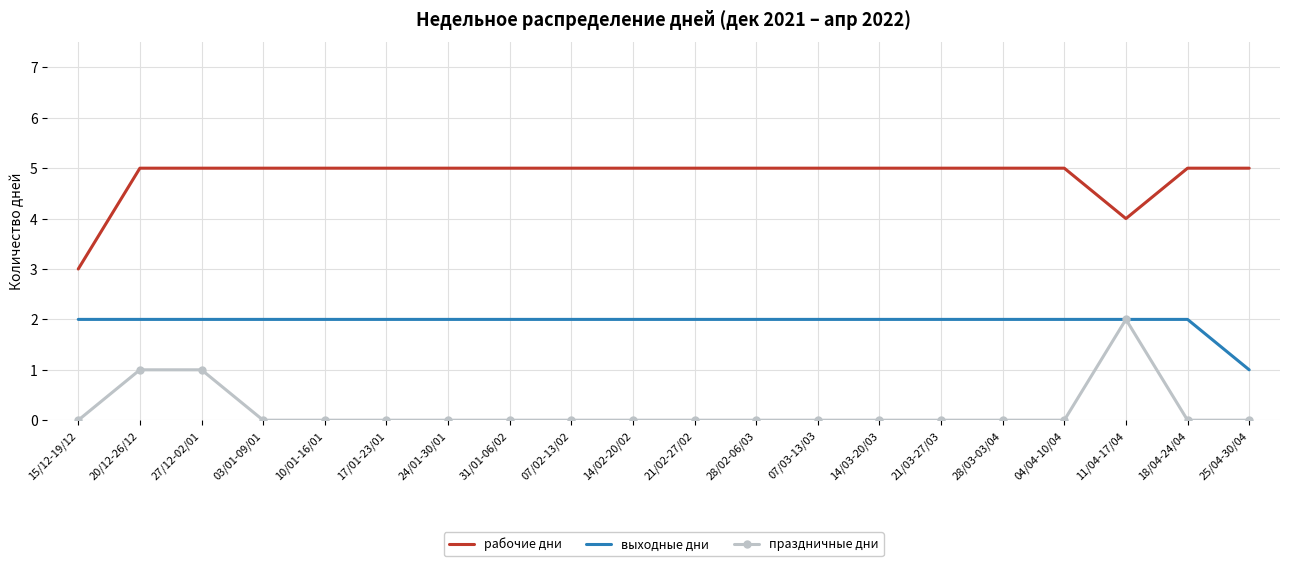

Reading left to right, transcribe all the data shown in this chart.

рабочие дни: 15/12-19/12=3	20/12-26/12=5	27/12-02/01=5	03/01-09/01=5	10/01-16/01=5	17/01-23/01=5	24/01-30/01=5	31/01-06/02=5	07/02-13/02=5	14/02-20/02=5	21/02-27/02=5	28/02-06/03=5	07/03-13/03=5	14/03-20/03=5	21/03-27/03=5	28/03-03/04=5	04/04-10/04=5	11/04-17/04=4	18/04-24/04=5	25/04-30/04=5
выходные дни: 15/12-19/12=2	20/12-26/12=2	27/12-02/01=2	03/01-09/01=2	10/01-16/01=2	17/01-23/01=2	24/01-30/01=2	31/01-06/02=2	07/02-13/02=2	14/02-20/02=2	21/02-27/02=2	28/02-06/03=2	07/03-13/03=2	14/03-20/03=2	21/03-27/03=2	28/03-03/04=2	04/04-10/04=2	11/04-17/04=2	18/04-24/04=2	25/04-30/04=1
праздничные дни: 15/12-19/12=0	20/12-26/12=1	27/12-02/01=1	03/01-09/01=0	10/01-16/01=0	17/01-23/01=0	24/01-30/01=0	31/01-06/02=0	07/02-13/02=0	14/02-20/02=0	21/02-27/02=0	28/02-06/03=0	07/03-13/03=0	14/03-20/03=0	21/03-27/03=0	28/03-03/04=0	04/04-10/04=0	11/04-17/04=2	18/04-24/04=0	25/04-30/04=0